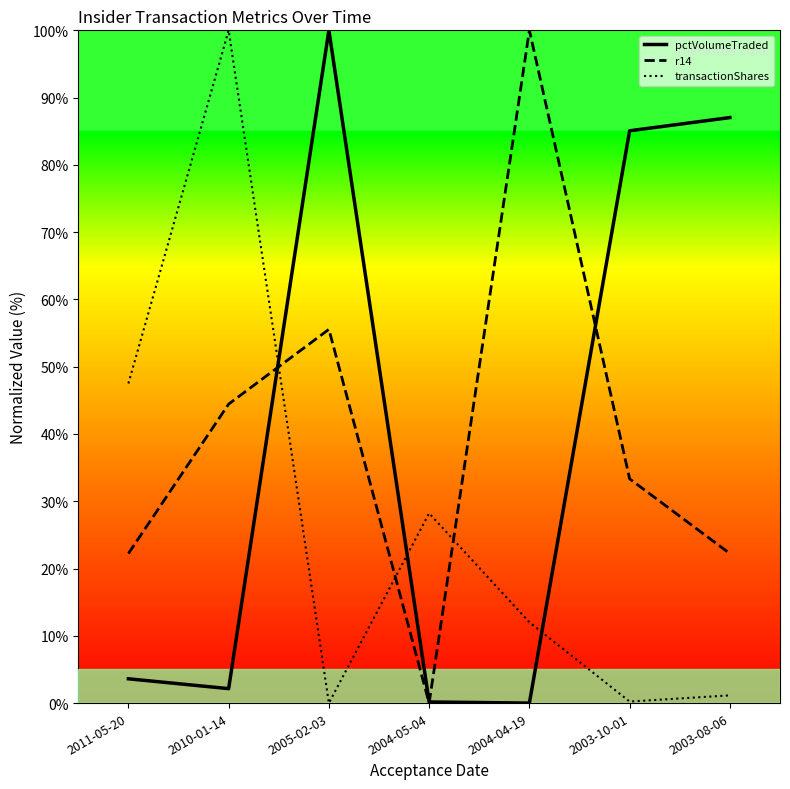

At which category does transactionShares reach its first local peak?

2010-01-14